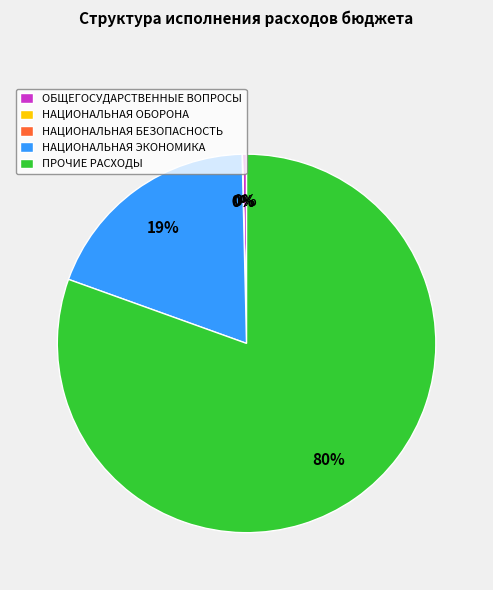

Which category has the biggest portion of the pie?

ПРОЧИЕ РАСХОДЫ